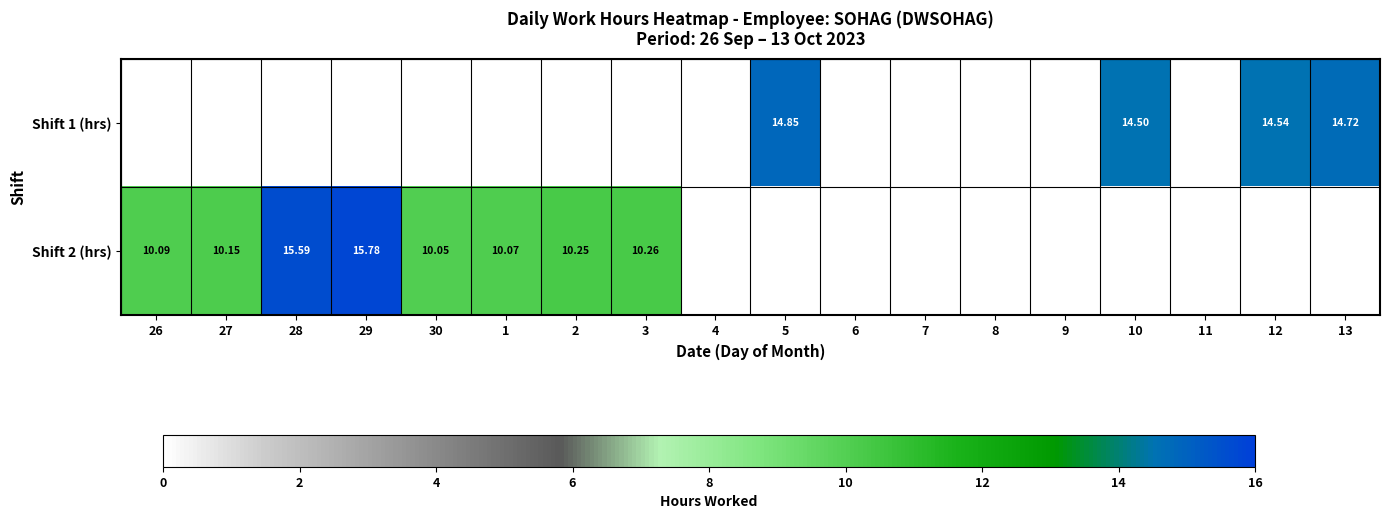

Count the number of categories in the chart.

18